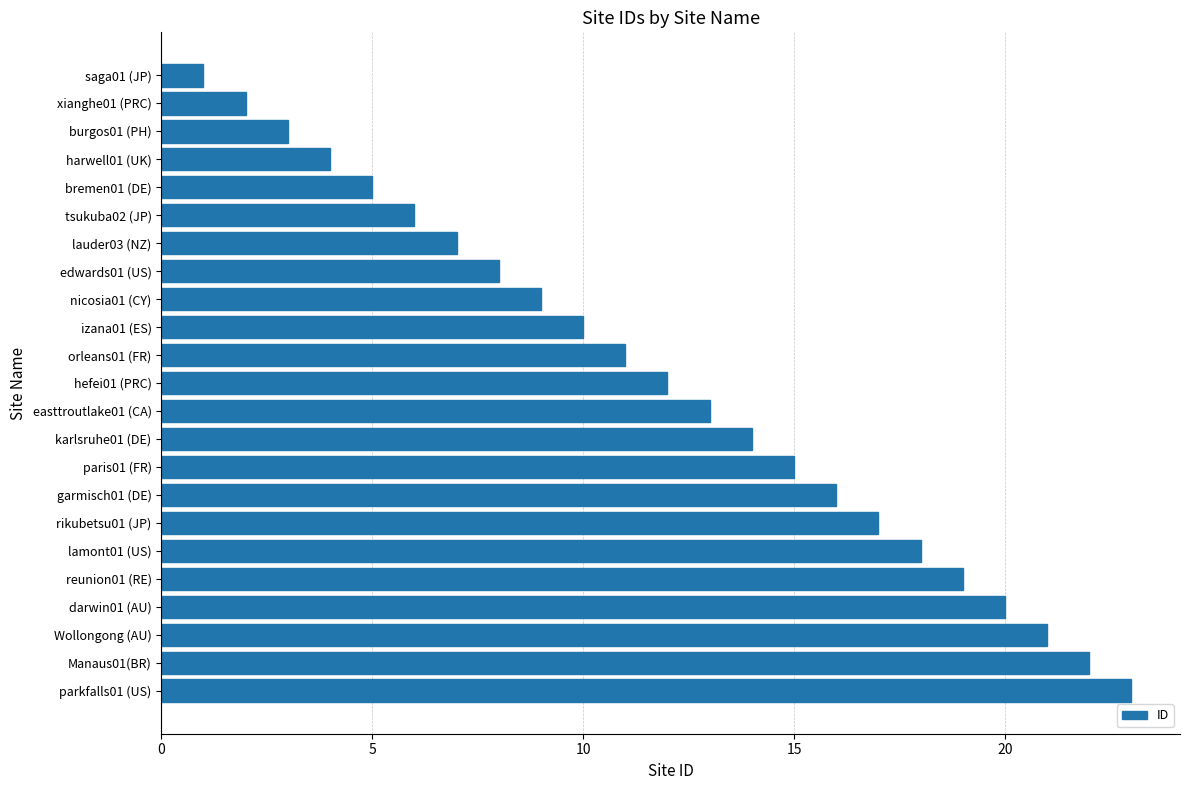

What is the change in value from izana01 (ES) to Wollongong (AU)?

+11